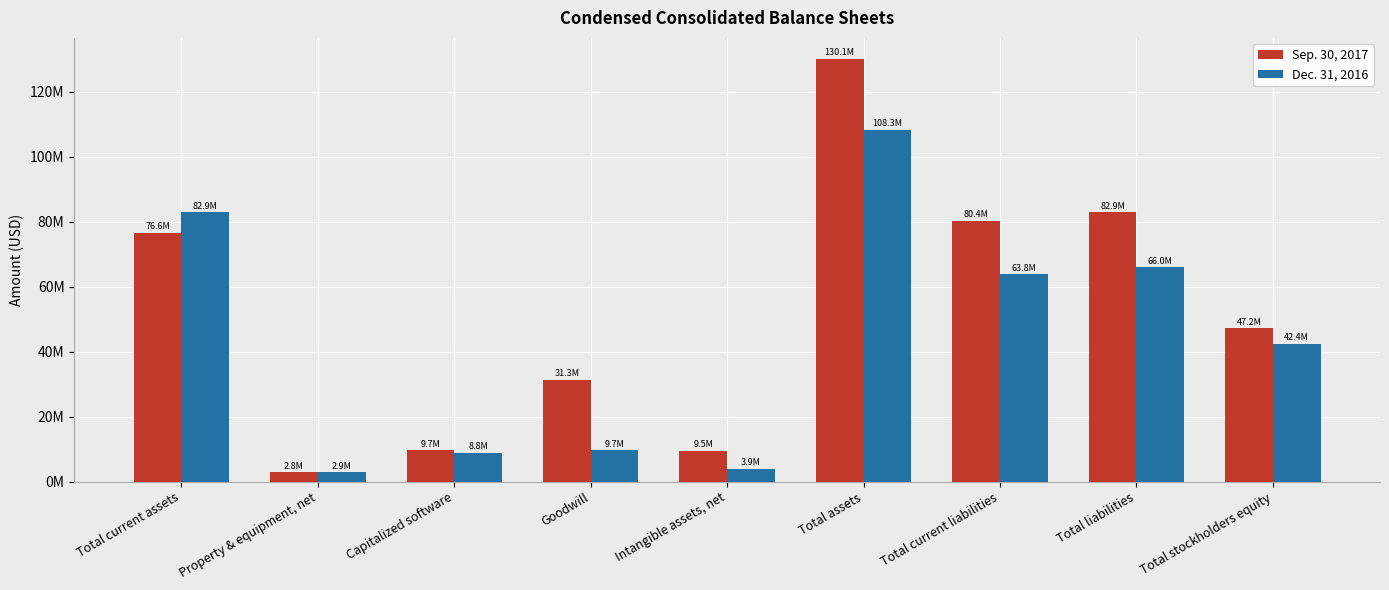

What is the difference between the maximum and second lowest values in the Dec. 31, 2016 series?

104382000